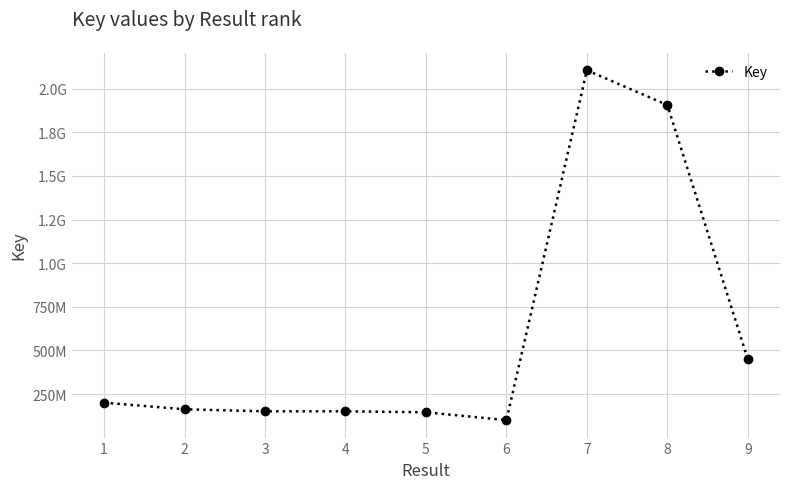

Does the chart have visible grid lines?

Yes